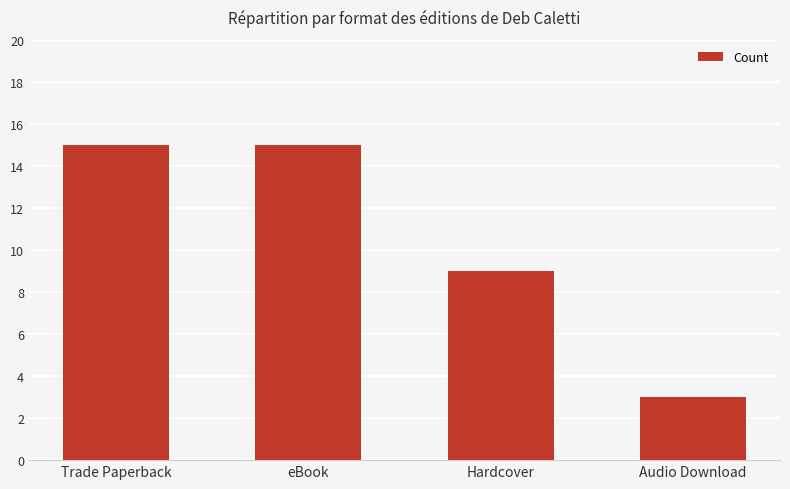

Approximately how many times larger is the value at Trade Paperback compared to eBook?

1.0